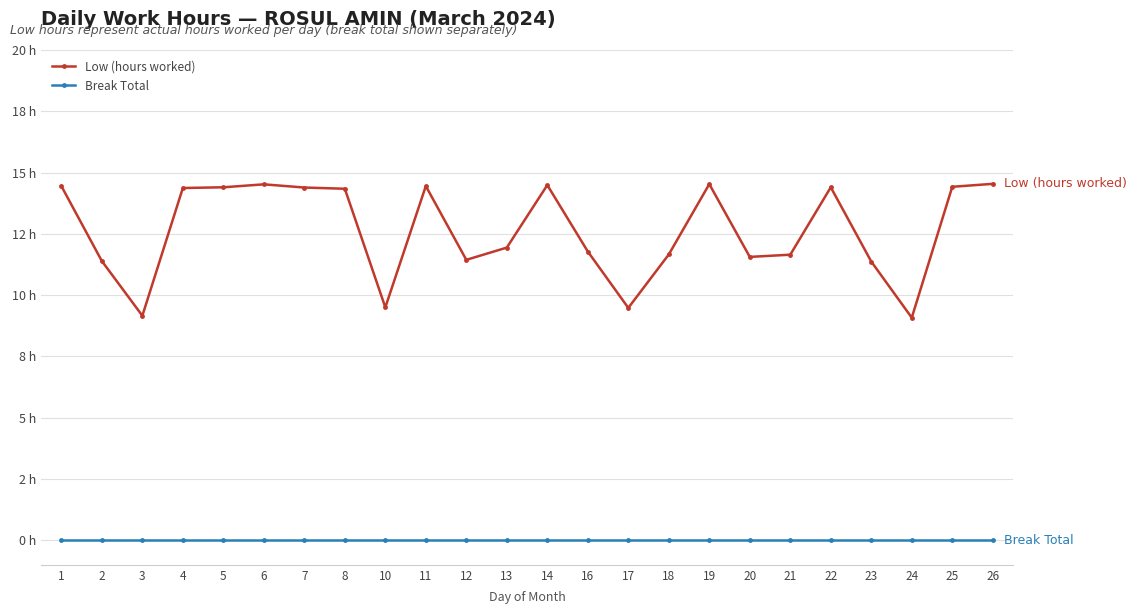

At how many categories does at least one series exceed 2?

24